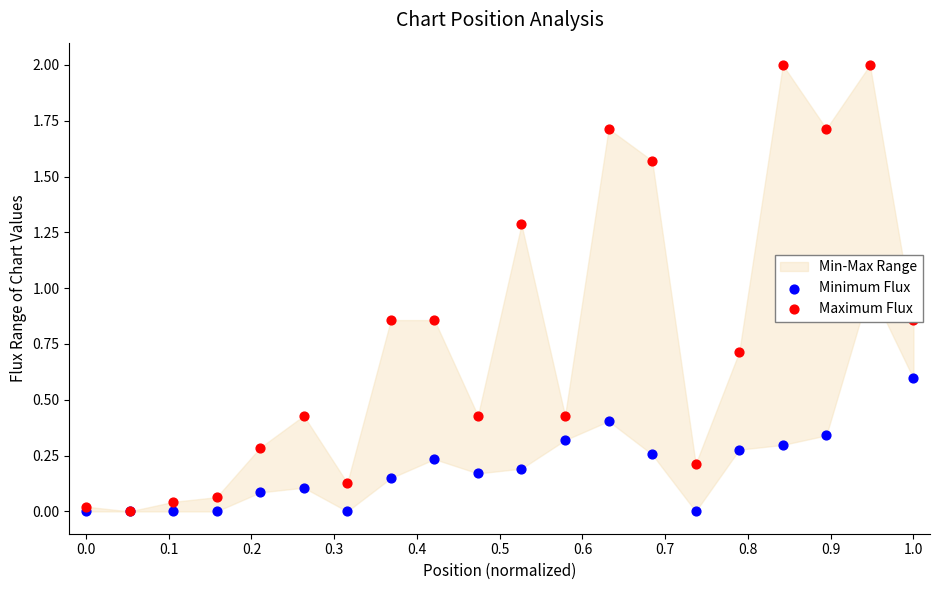

Which series has the largest total across all categories?

Maximum Flux